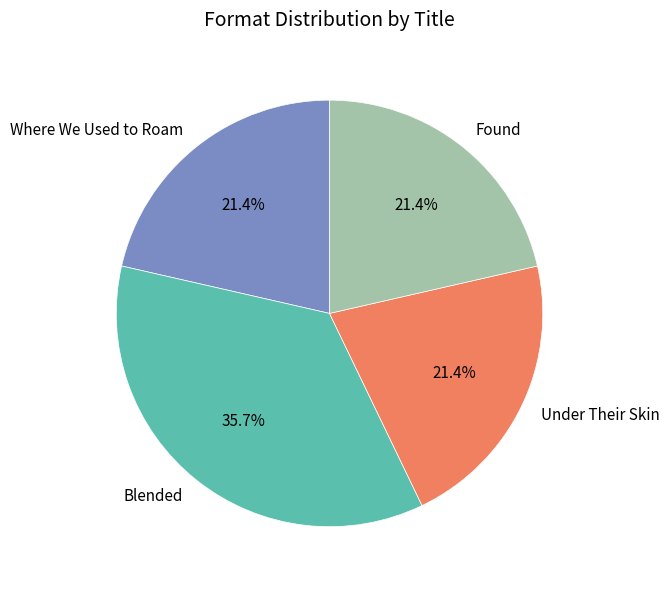

What is the ratio of the value at Where We Used to Roam to the value at Under Their Skin?

1.0